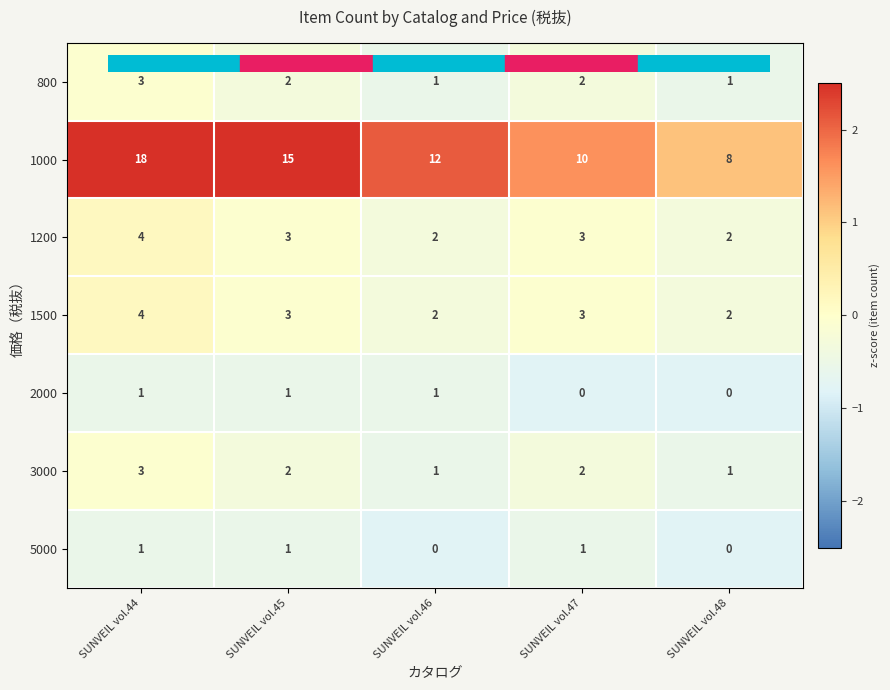

True or false: 1500 has a value of 3 at SUNVEIL vol.47.

True